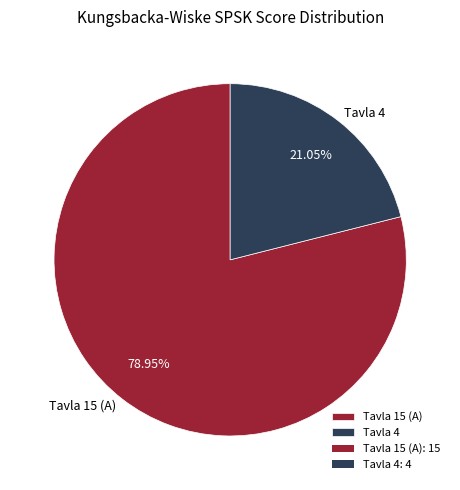

Which has a higher value, Tavla 15 (A) or Tavla 4?

Tavla 15 (A)